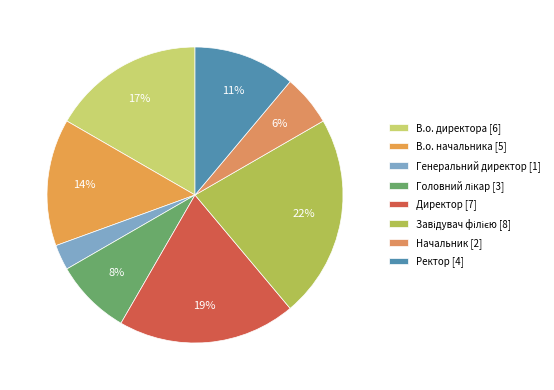

To the nearest percent, what is the average slice percentage?

12%